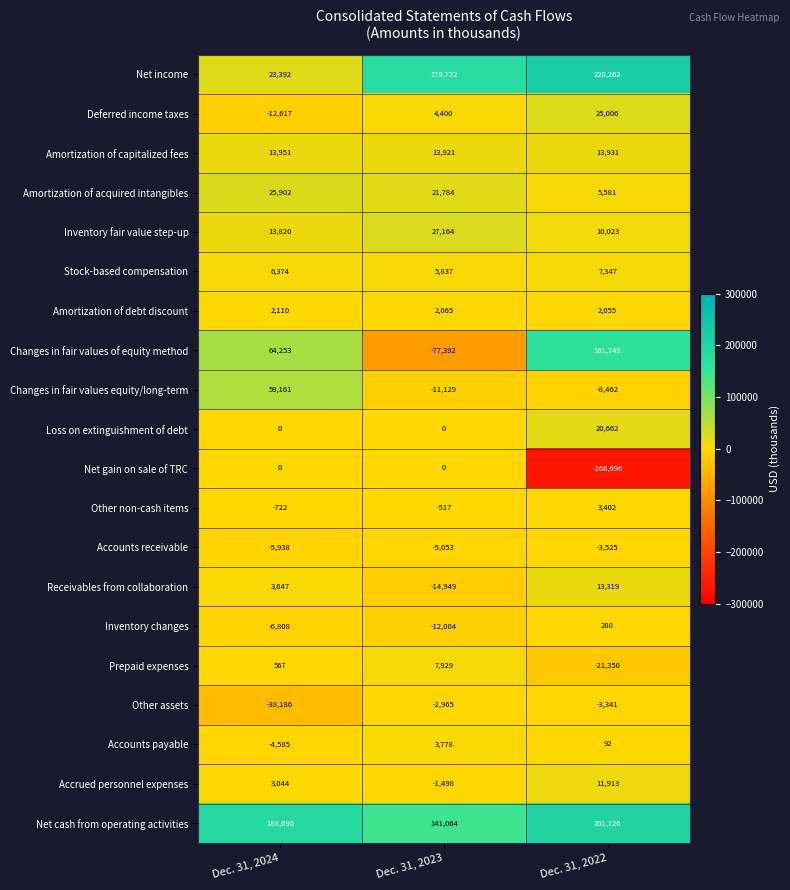

What is the sum of all Changes in fair values of equity method values?

148610